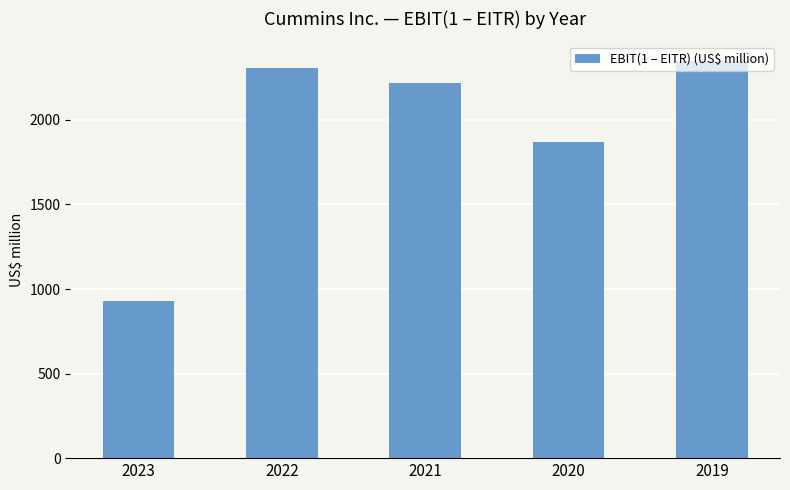

At which label is the value closest to 1638?

2020